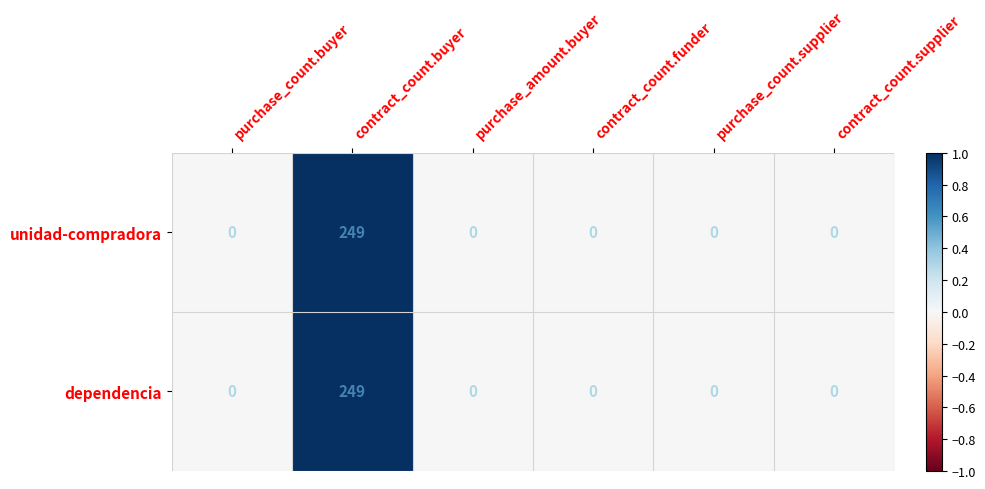

Which category has the highest value across all series?

contract_count.buyer